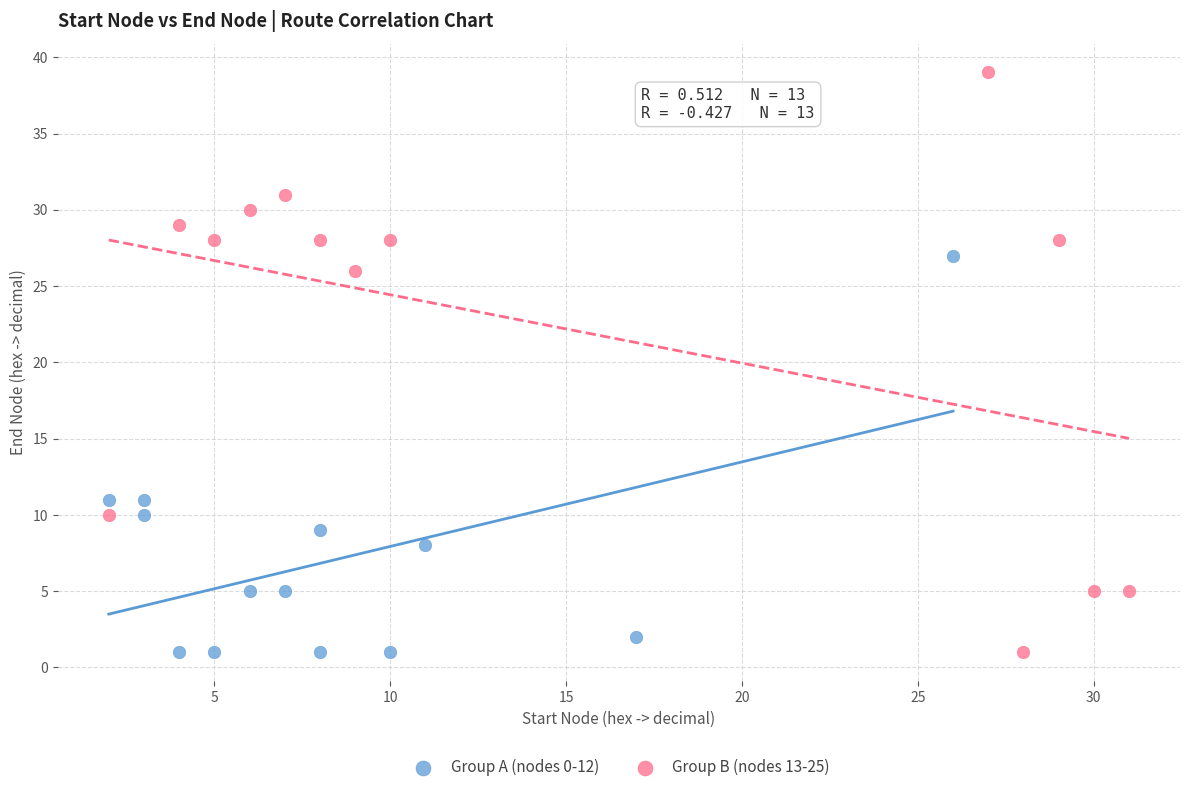

Which series has the widest spread of Y values?

Group B (nodes 13-25)